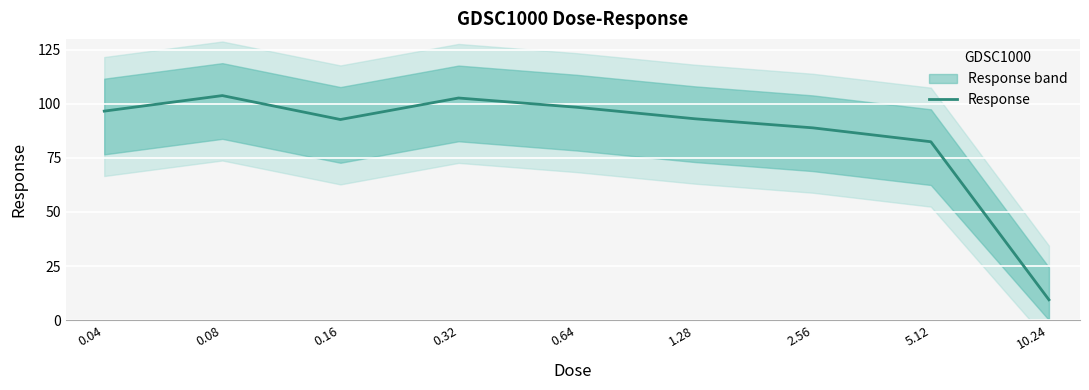

Rank the categories by value from lowest to highest.

10.24, 5.12, 2.56, 0.16, 1.28, 0.04, 0.64, 0.32, 0.08